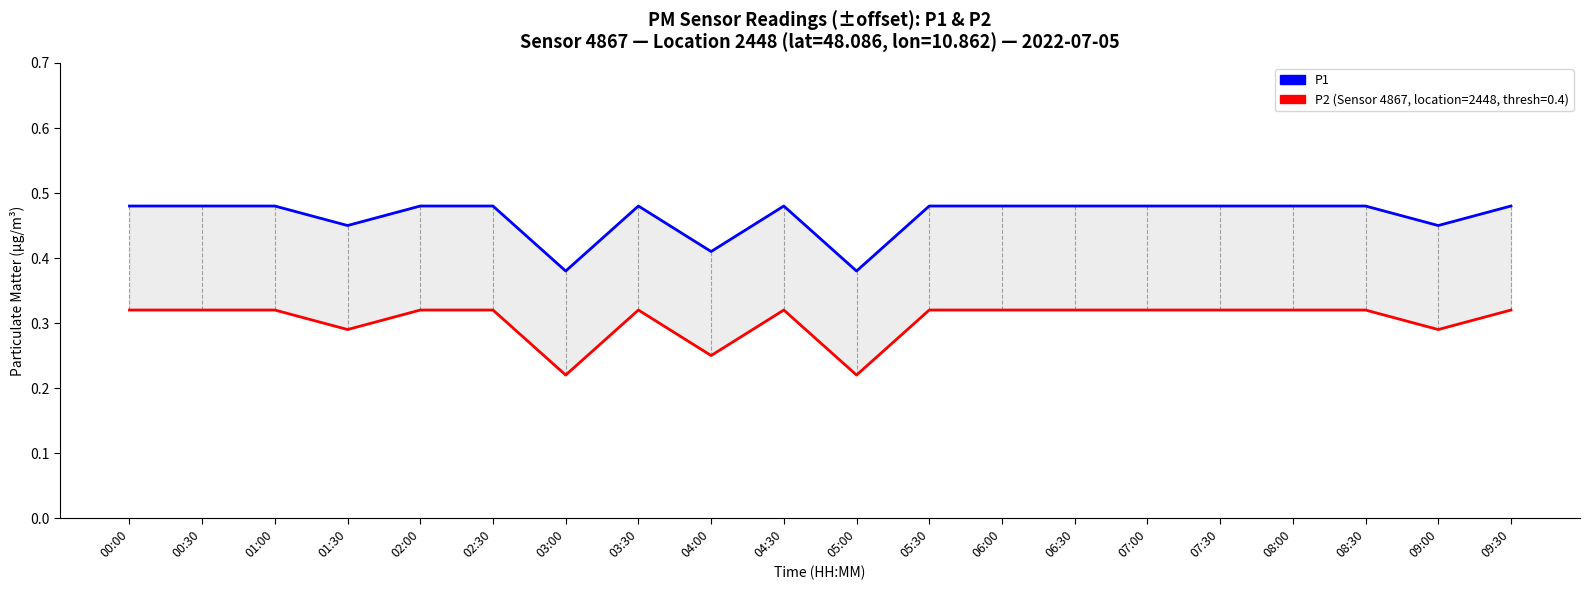

Reading left to right, list all the values displayed in this chart.

P1: 00:00=0.5	00:30=0.5	01:00=0.5	01:30=0.5	02:00=0.5	02:30=0.5	03:00=0.4	03:30=0.5	04:00=0.4	04:30=0.5	05:00=0.4	05:30=0.5	06:00=0.5	06:30=0.5	07:00=0.5	07:30=0.5	08:00=0.5	08:30=0.5	09:00=0.5	09:30=0.5
P2 (Clustering Coefficient proxy): 00:00=0.3	00:30=0.3	01:00=0.3	01:30=0.3	02:00=0.3	02:30=0.3	03:00=0.2	03:30=0.3	04:00=0.2	04:30=0.3	05:00=0.2	05:30=0.3	06:00=0.3	06:30=0.3	07:00=0.3	07:30=0.3	08:00=0.3	08:30=0.3	09:00=0.3	09:30=0.3